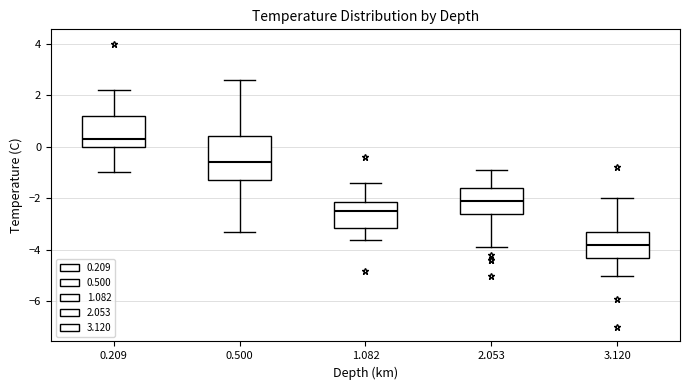

Reading left to right, read every box against the y-axis: the position of its median line, the range the box covers, and the ends of its whiskers. The values are not printed on the chart, so give them approximately, as read against the axis.

0.209: median 0.4, box 0.0 to 1.2, whiskers -1.0 to 2.2
0.500: median -0.6, box -1.2 to 0.4, whiskers -3.2 to 2.6
1.082: median -2.4, box -3.2 to -2.2, whiskers -3.6 to -1.4
2.053: median -2.0, box -2.6 to -1.6, whiskers -3.8 to -0.8
3.120: median -3.8, box -4.2 to -3.2, whiskers -5.0 to -2.0